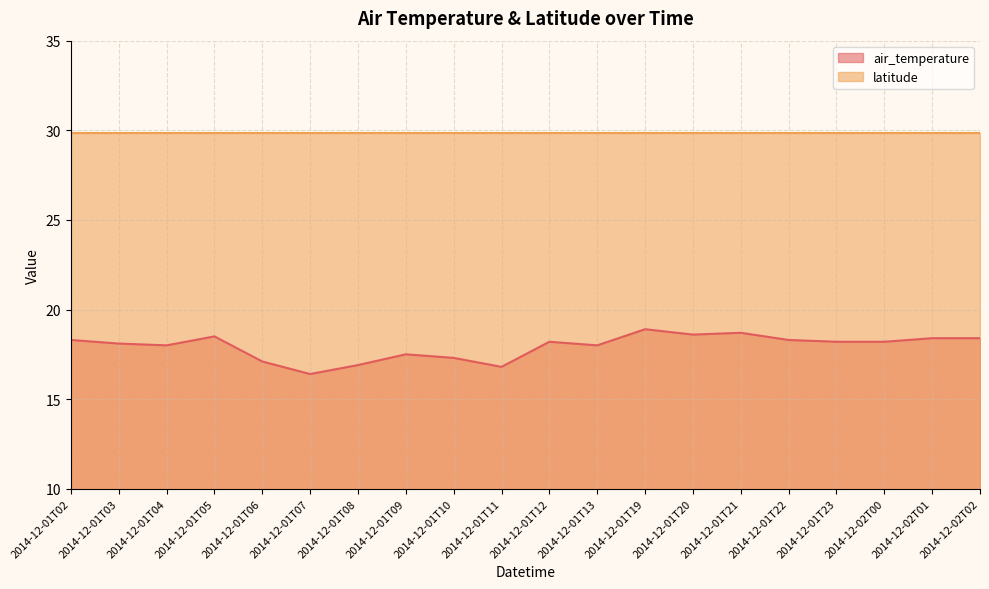

List the labels in order of value, largest first.

2014-12-01T19, 2014-12-01T21, 2014-12-01T20, 2014-12-01T05, 2014-12-02T01, 2014-12-02T02, 2014-12-01T02, 2014-12-01T22, 2014-12-01T12, 2014-12-01T23, 2014-12-02T00, 2014-12-01T03, 2014-12-01T04, 2014-12-01T13, 2014-12-01T09, 2014-12-01T10, 2014-12-01T06, 2014-12-01T08, 2014-12-01T11, 2014-12-01T07